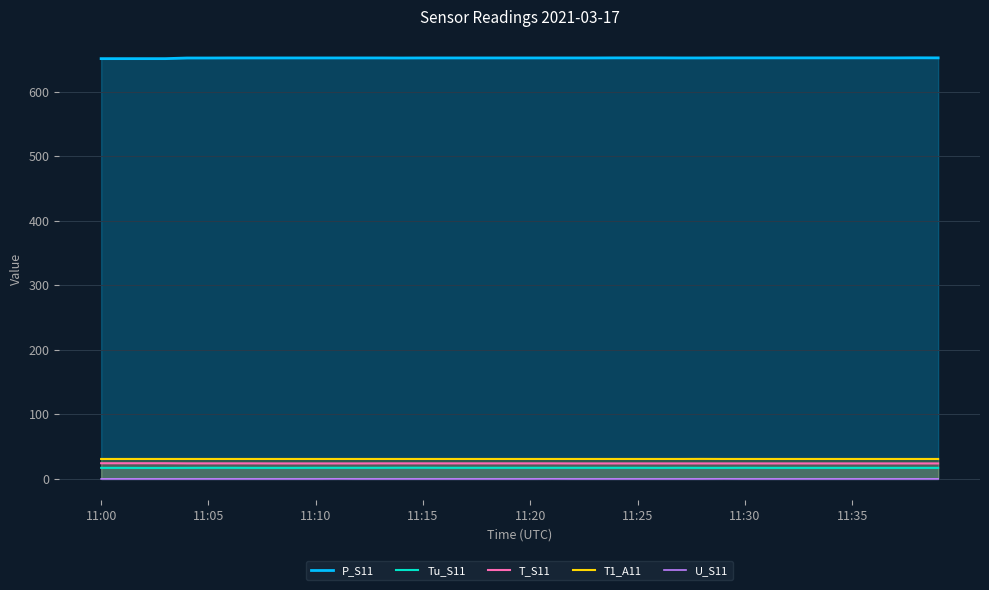

Read the Tu_S11 value at 38.

17.1